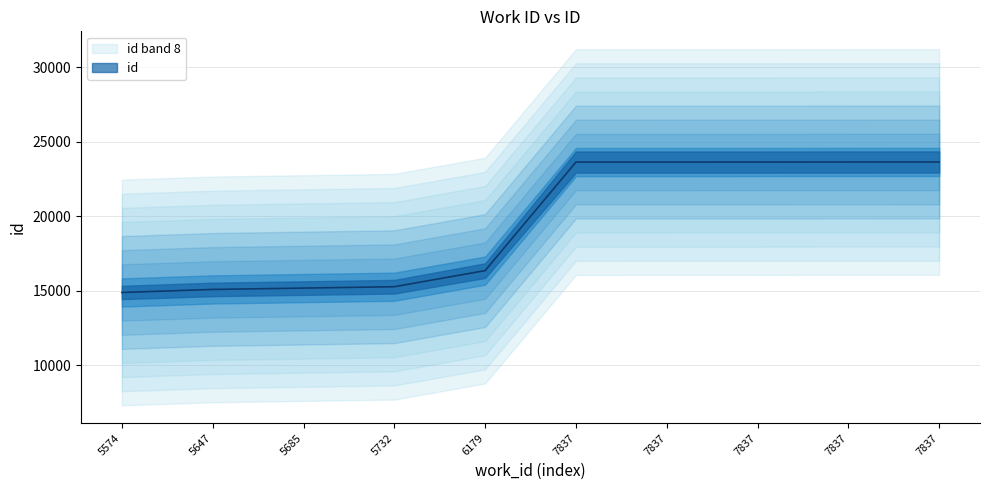

List the labels in order of value, largest first.

7837, 7837, 7837, 7837, 7837, 6179, 5732, 5685, 5647, 5574